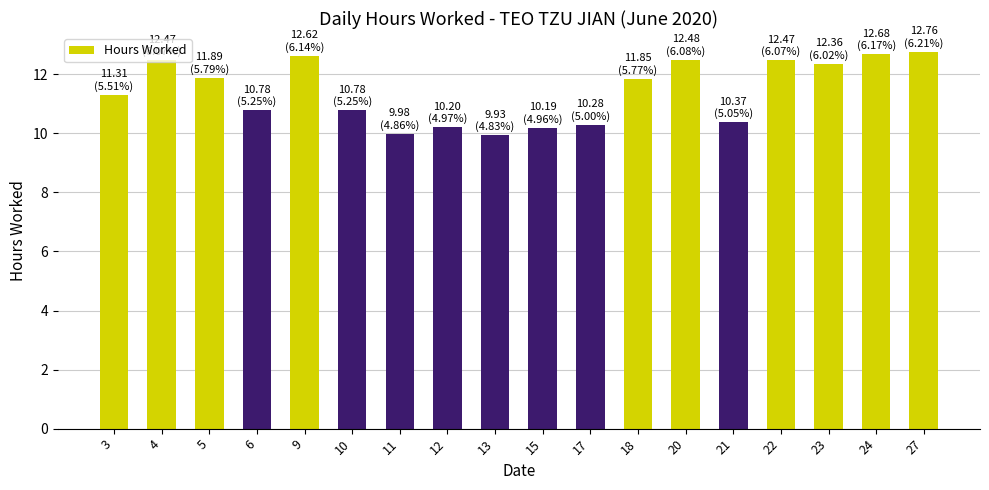

The chart shows a value of 10.2 at 12. True or false?

True